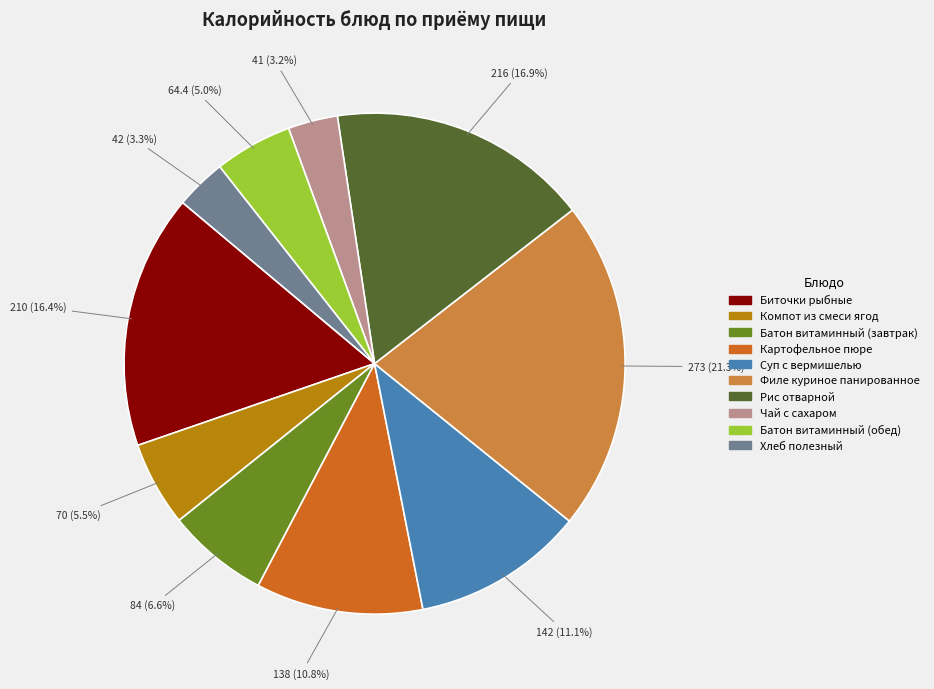

Is it true that Картофельное пюре is 21% of the pie?

False